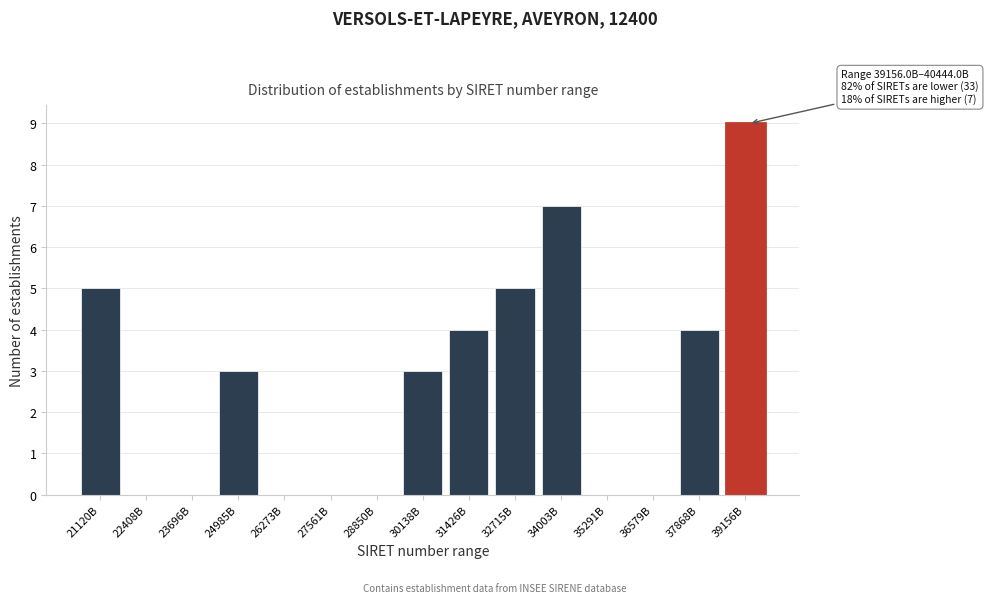

Reading left to right, transcribe all the data shown in this chart.

21120B=5	22408B=0	23696B=0	24985B=3	26273B=0	27561B=0	28850B=0	30138B=3	31426B=4	32715B=5	34003B=7	35291B=0	36579B=0	37868B=4	39156B=9